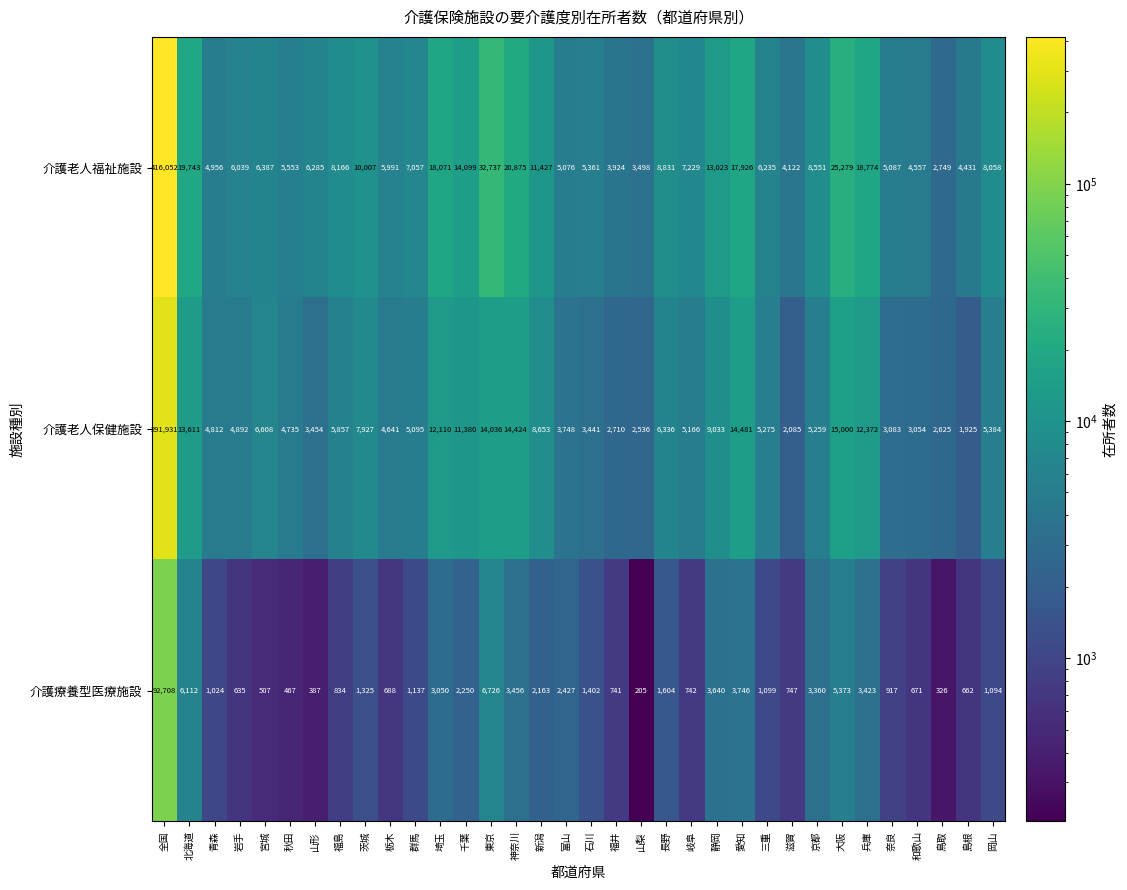

Is it true that 介護老人保健施設 equals 8653 at 新潟?

True